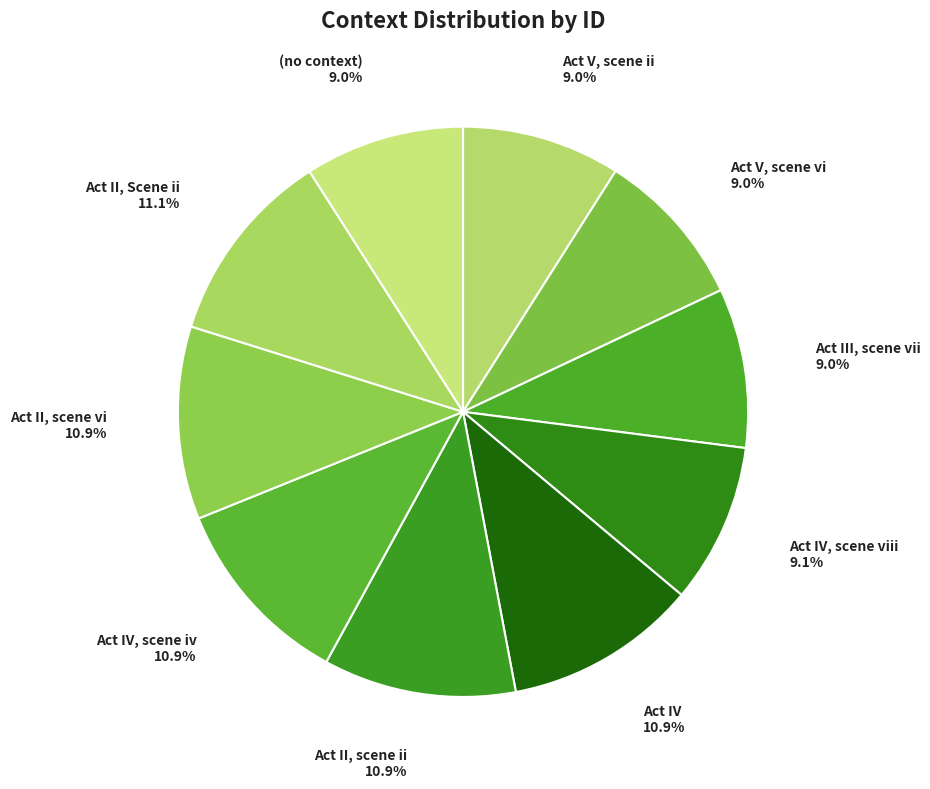

Count the number of slices in the pie.

10